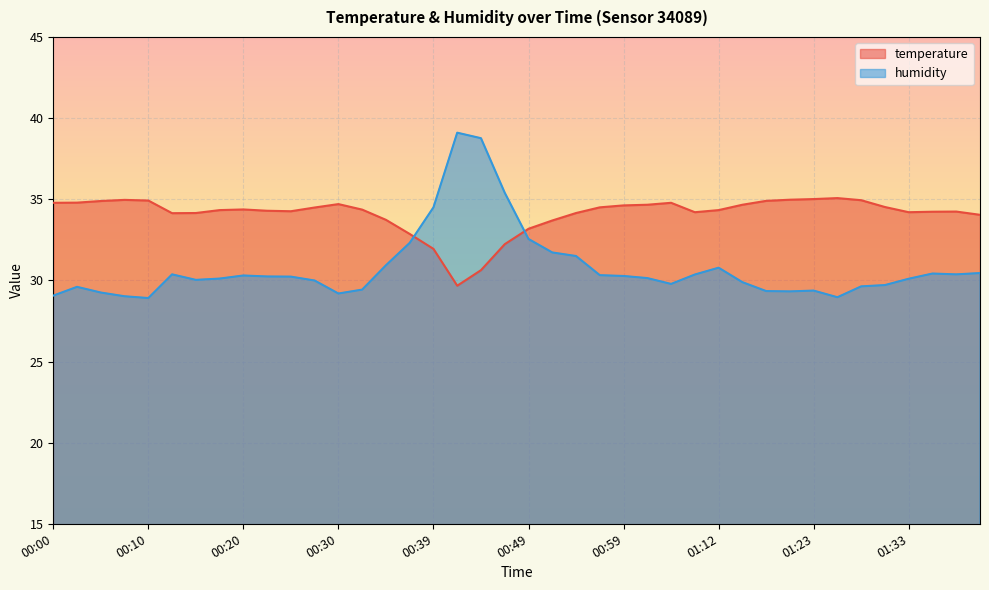

Is it true that humidity equals 28.9 at 00:10?

True